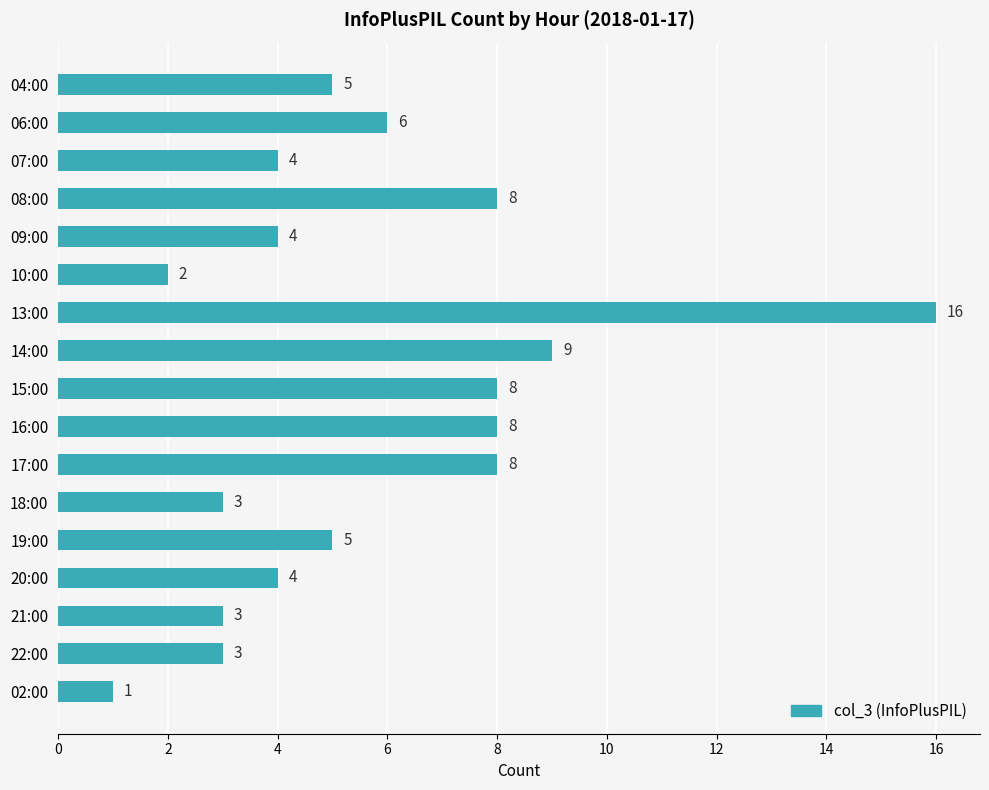

What value does the data have at 15:00, to the nearest 5?

10